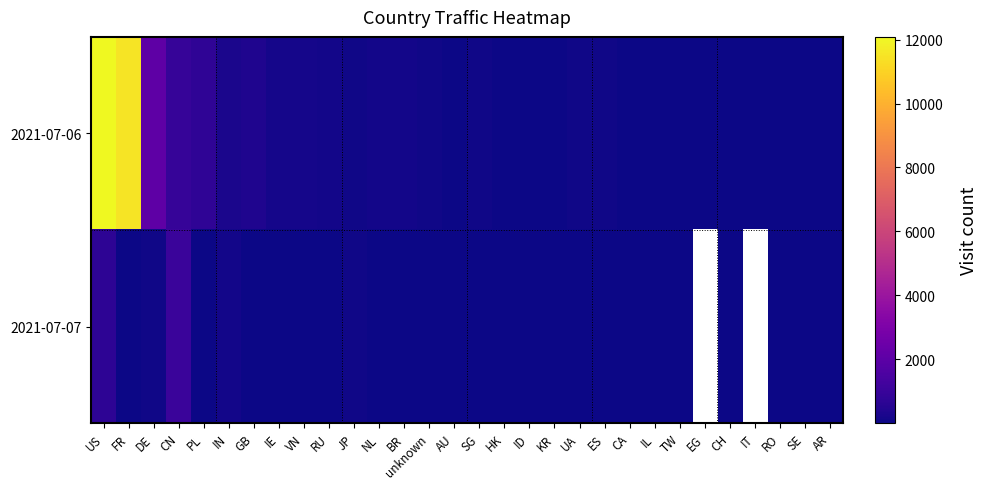

Rank the series by their maximum value, from highest to lowest.

2021-07-06, 2021-07-07